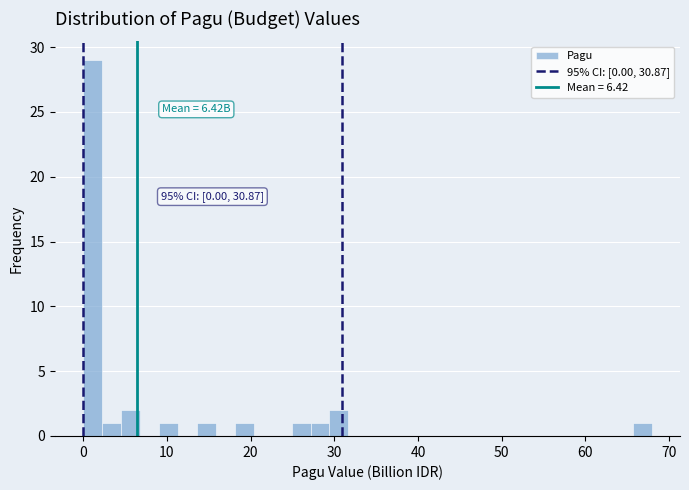

Read against the x-axis, roughly where is the centre of the tallest bar?

1